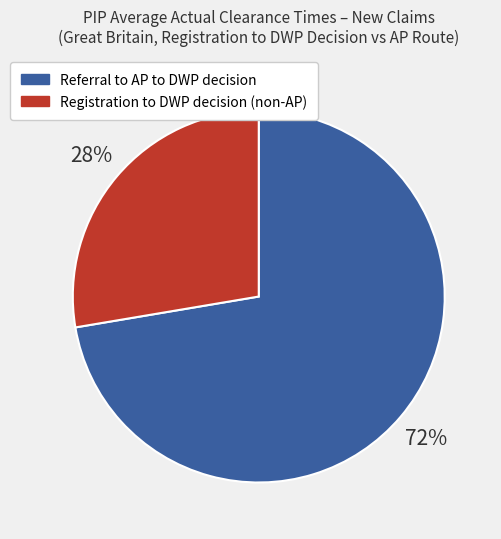

Count the number of slices in the pie.

2